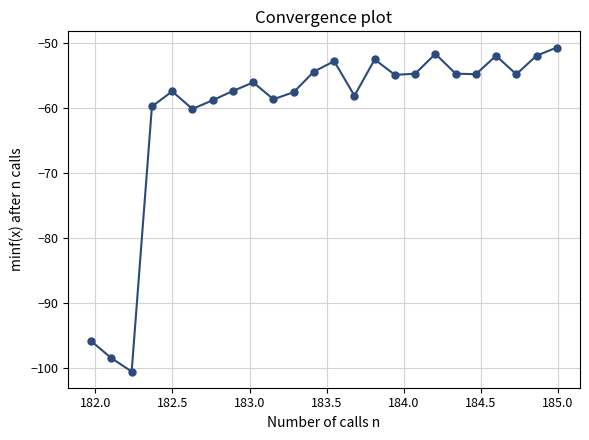

How many values are below -54?

18